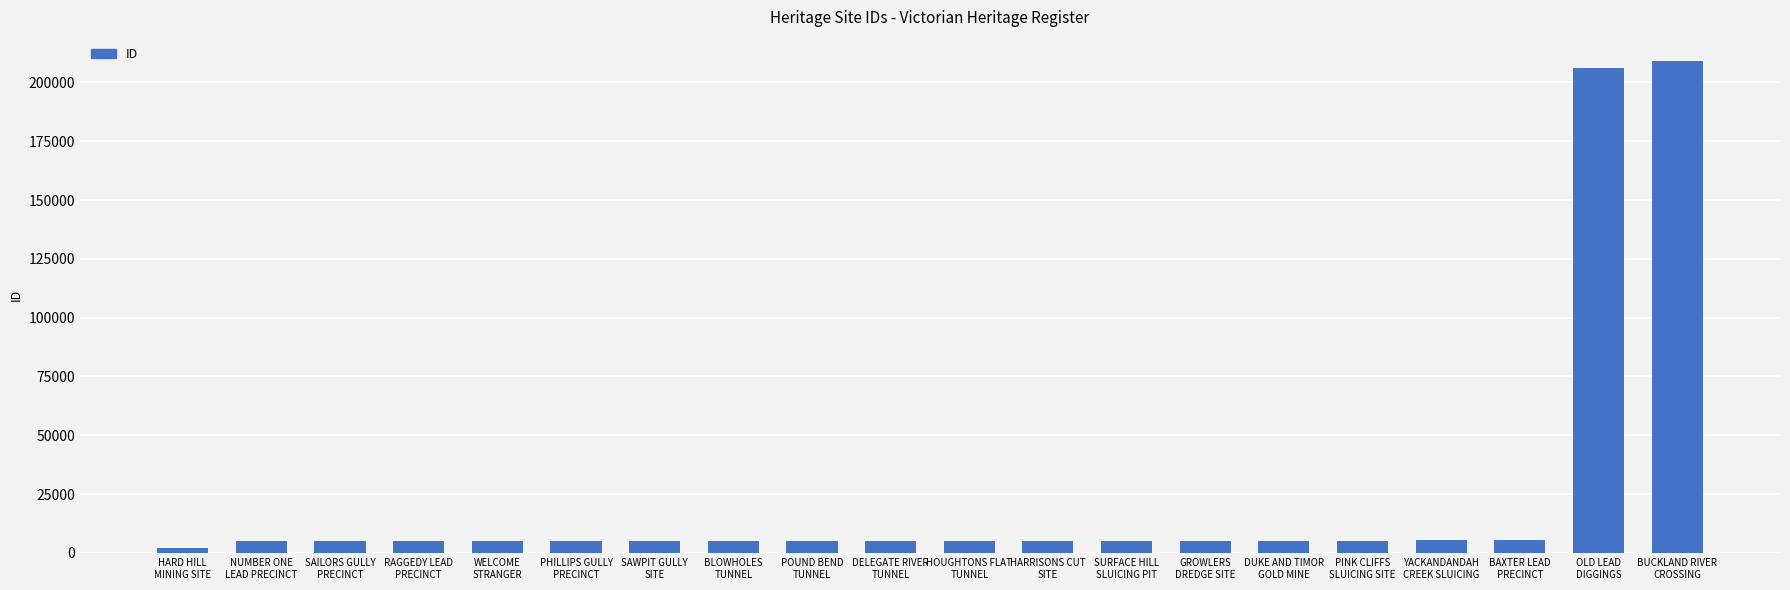

Read the value at HARRISONS CUT
SITE, to the nearest 10.

4990